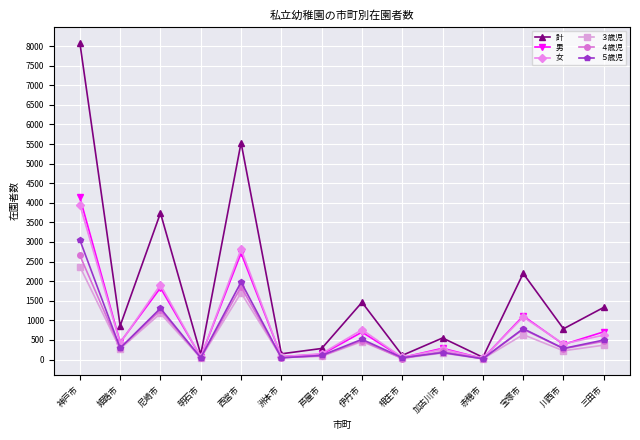

What is the total value across all series at 西宮市?

16599